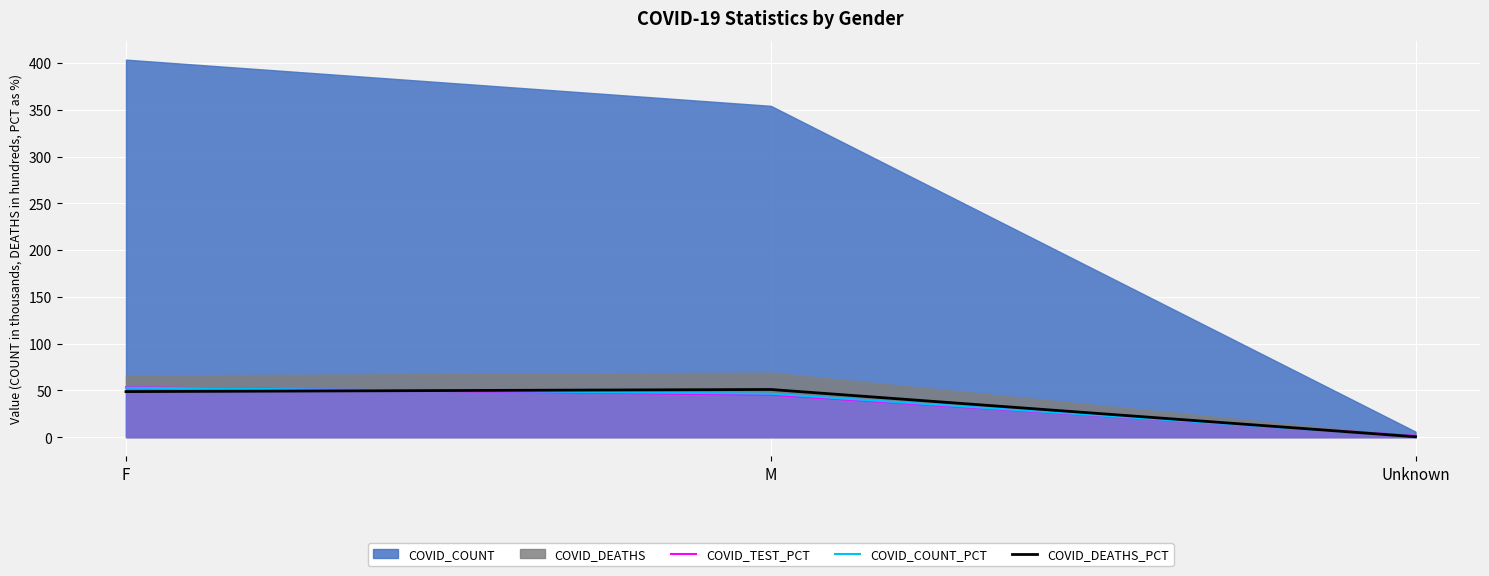

Is the value of COVID_DEATHS_PCT at Unknown greater than the value of COVID_TEST_PCT at F?

No